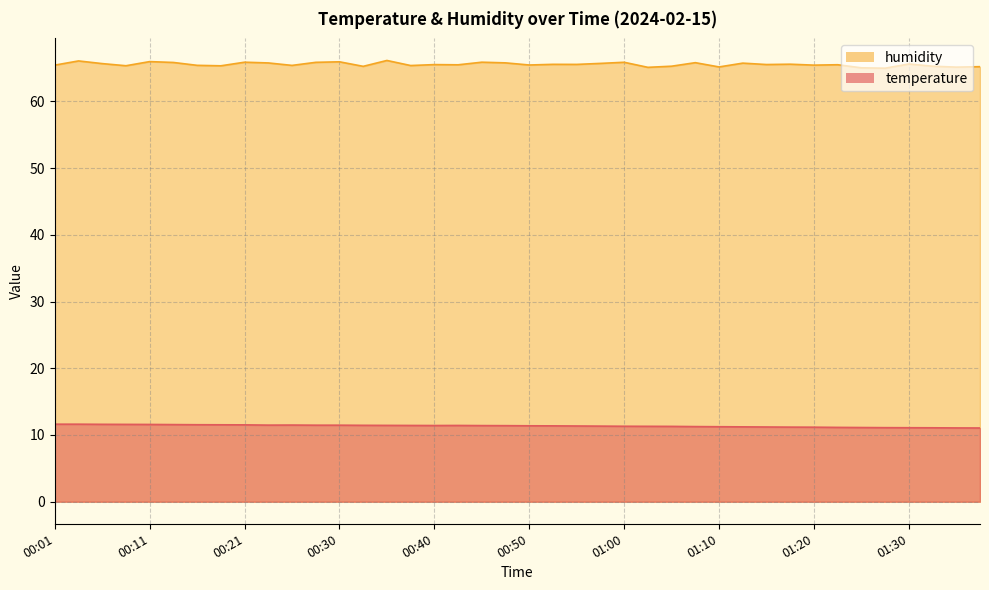

Which series has the largest range (max minus min)?

humidity